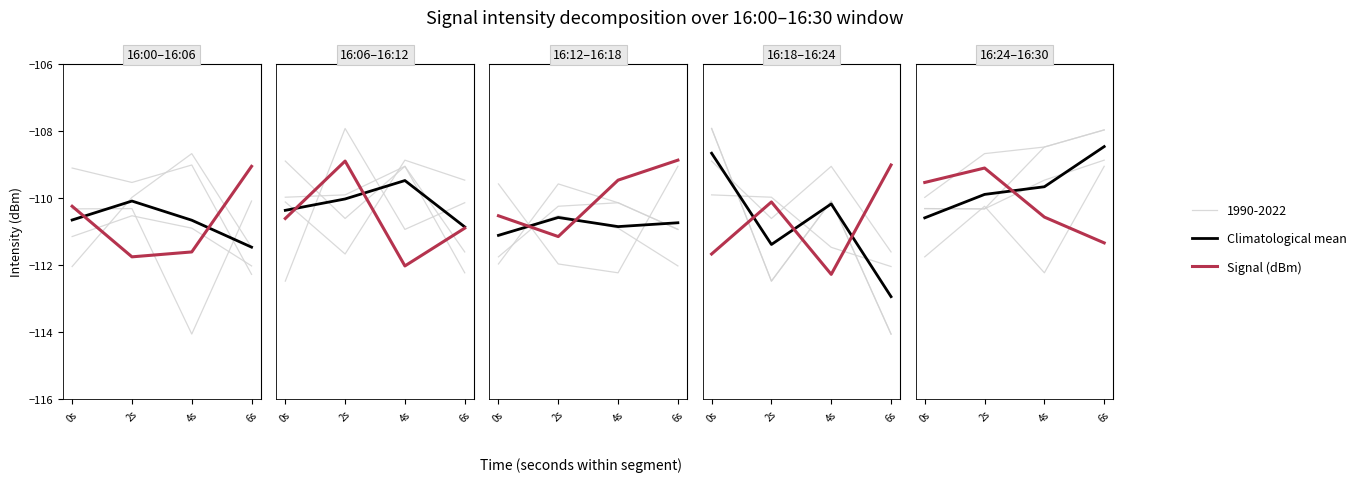

In Signal (dBm), how many points are lower than both neighbors (excluding endpoints)?

1